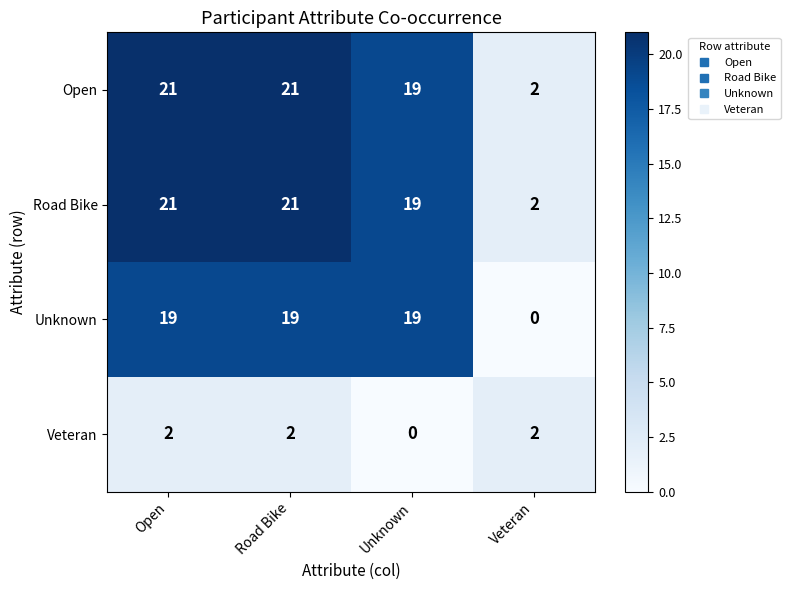

How many data points does each series have?

4